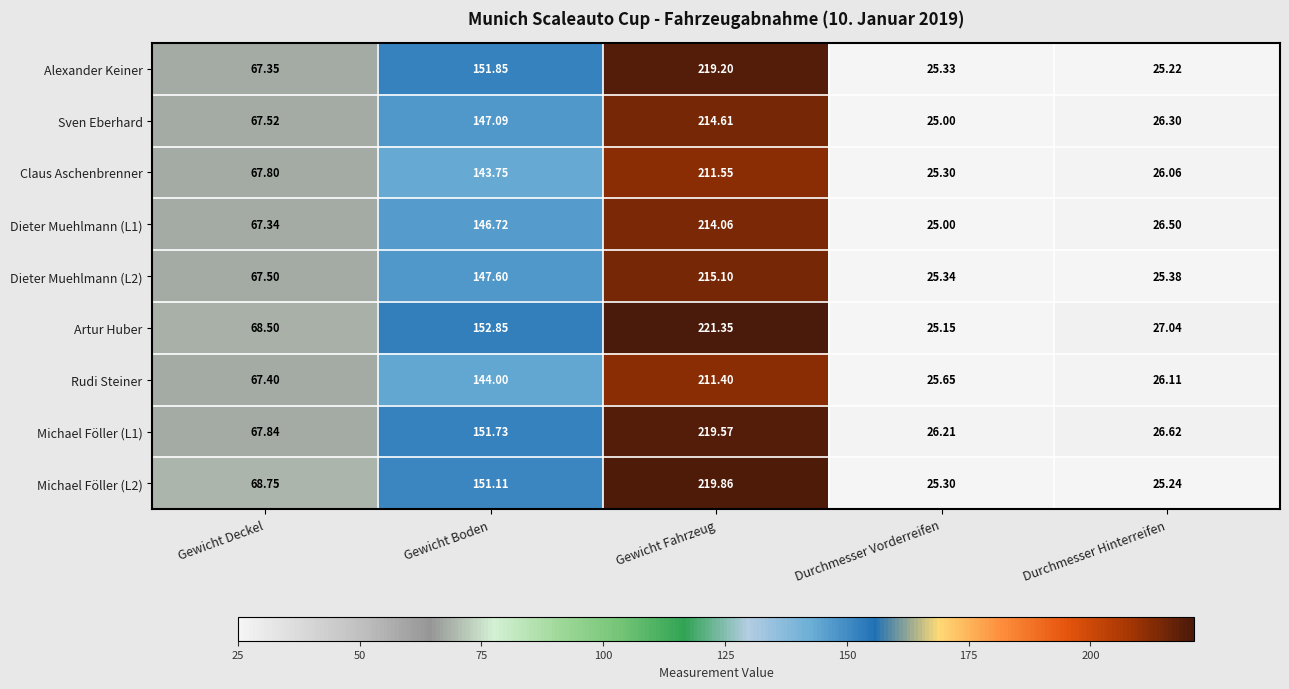

What is the spread (max minus min) of values at Durchmesser Hinterreifen?

1.8